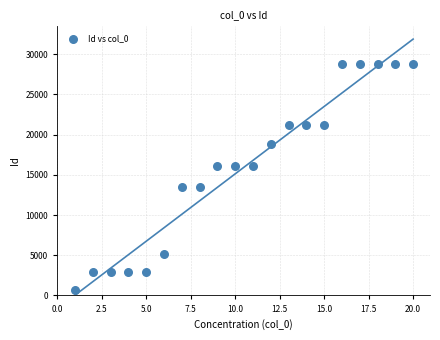

What is the range of X values (max minus min)?

19